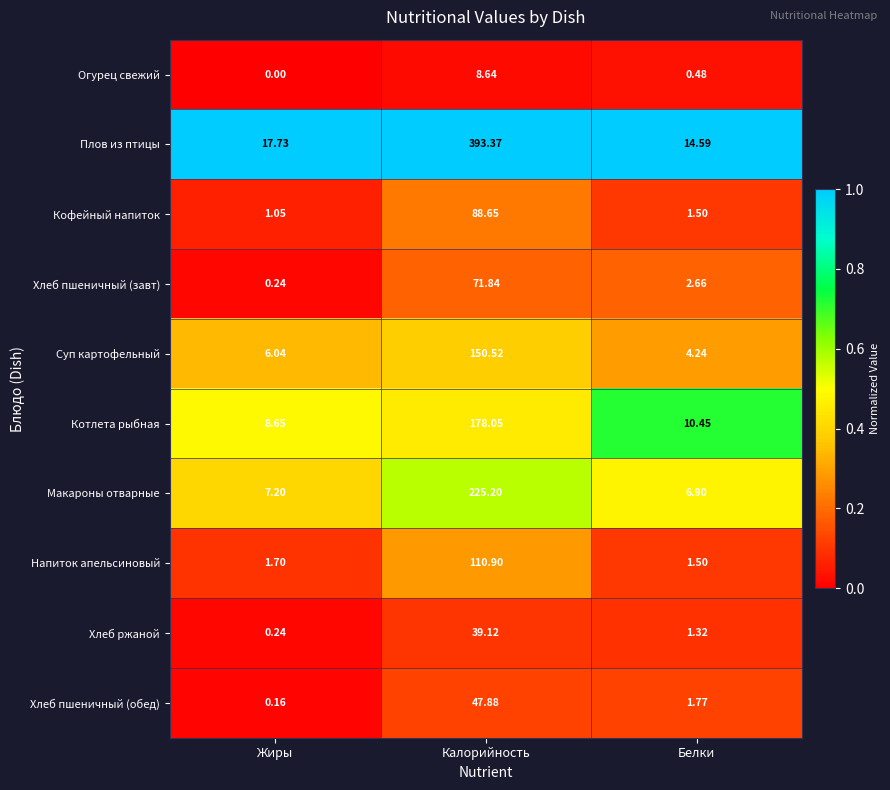

At which label does Котлета рыбная reach its minimum?

Жиры